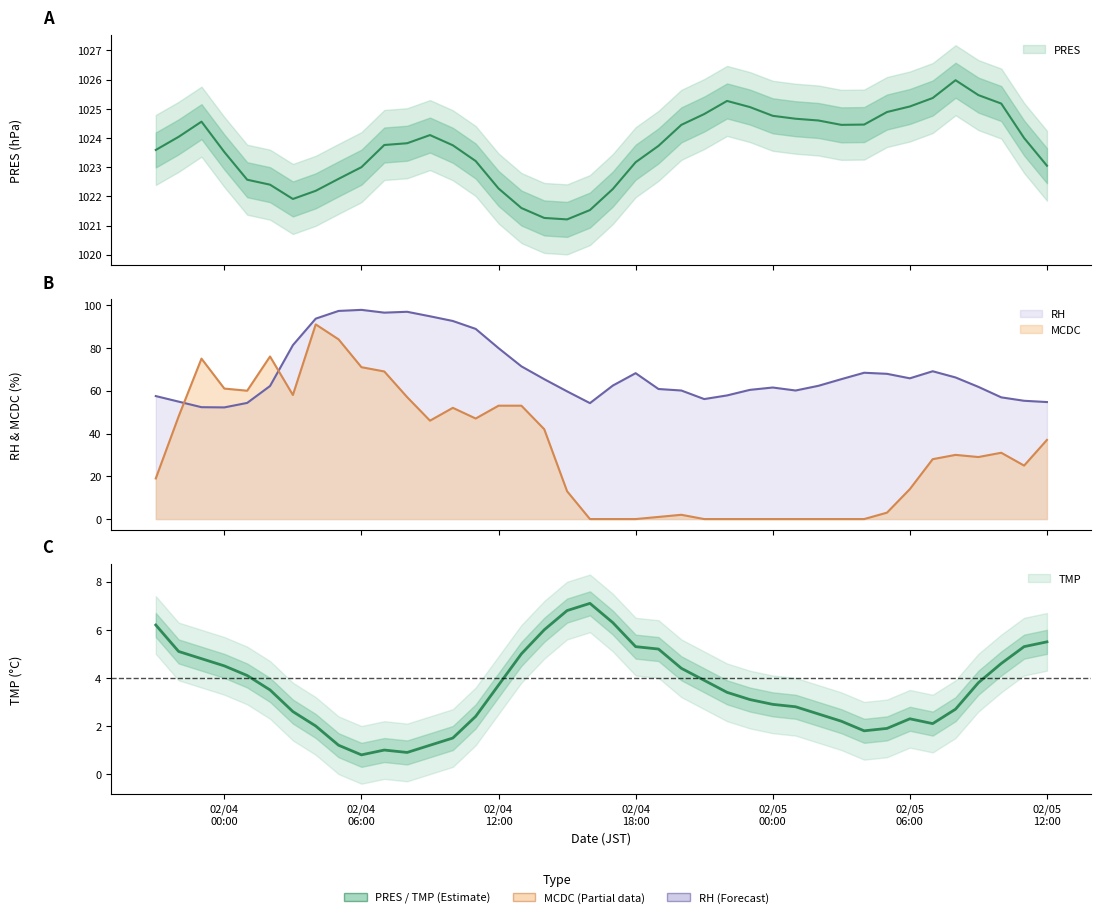

At which label is MCDC closest to 45?

2024-02-04 09:00